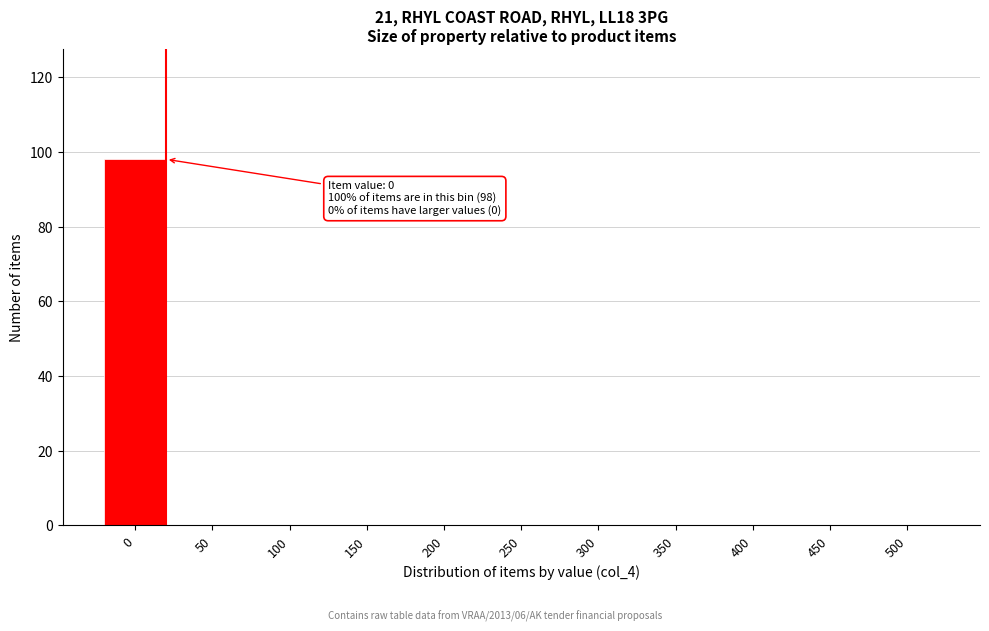

Reading left to right, transcribe all the data shown in this chart.

0=98	50=0	100=0	150=0	200=0	250=0	300=0	350=0	400=0	450=0	500=0